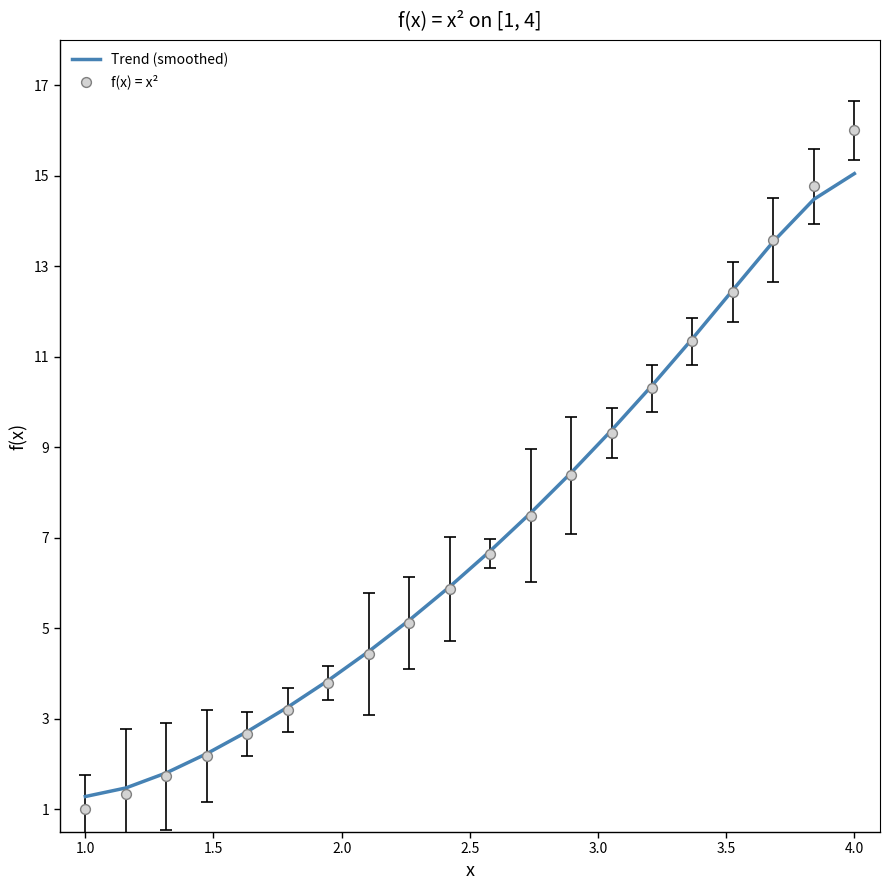

Which series has the largest total across all categories?

Trend (smoothed)